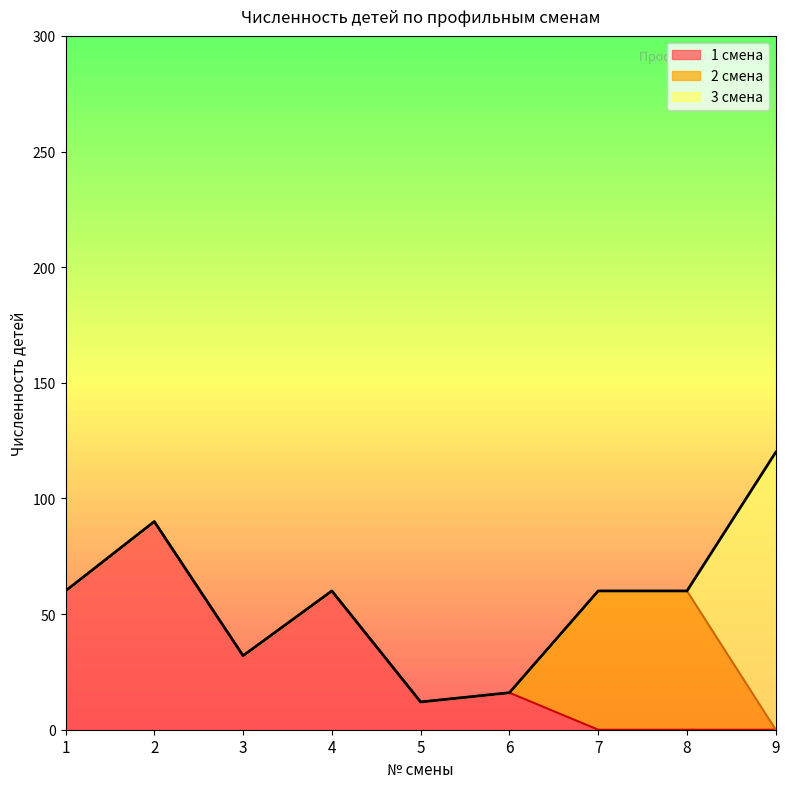

Which series changed the most between 6 and 9?

3 смена